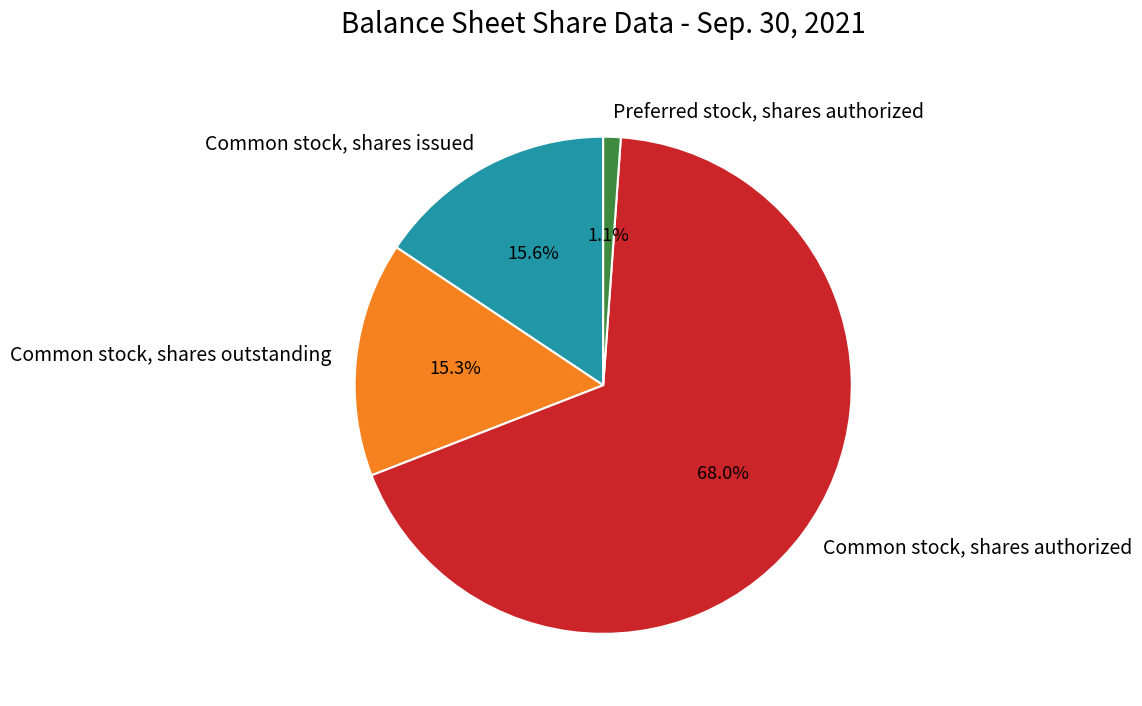

To the nearest percent, what is the average slice percentage?

25%